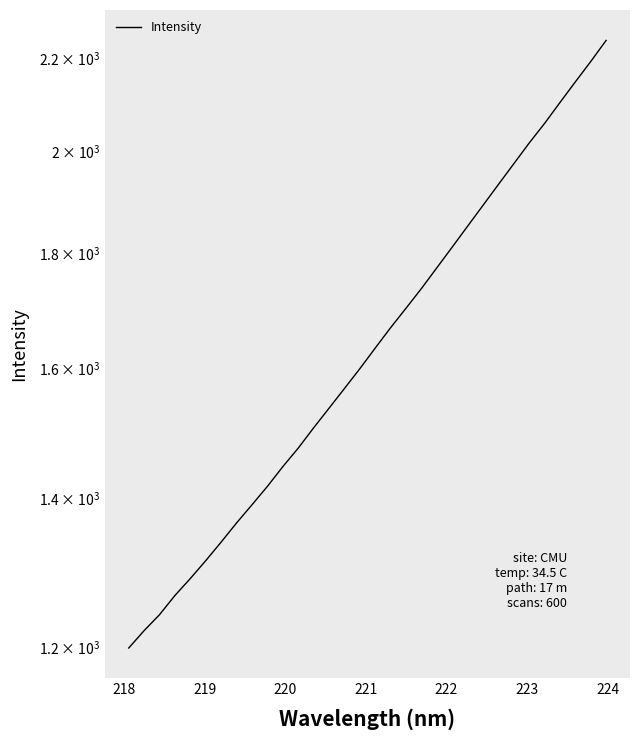

Does the chart display data point markers on the line(s)?

No